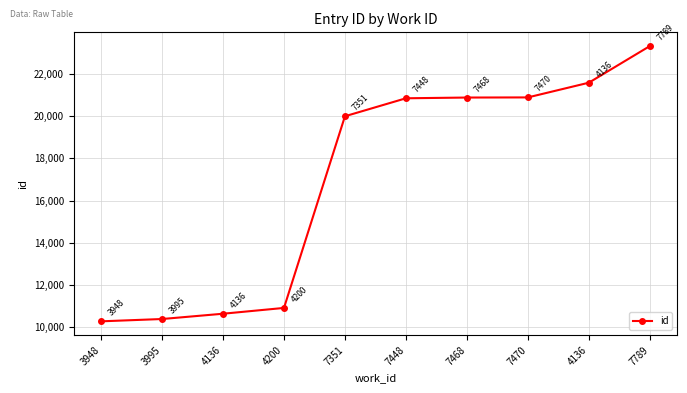

What is the difference between the maximum and minimum values?

13075